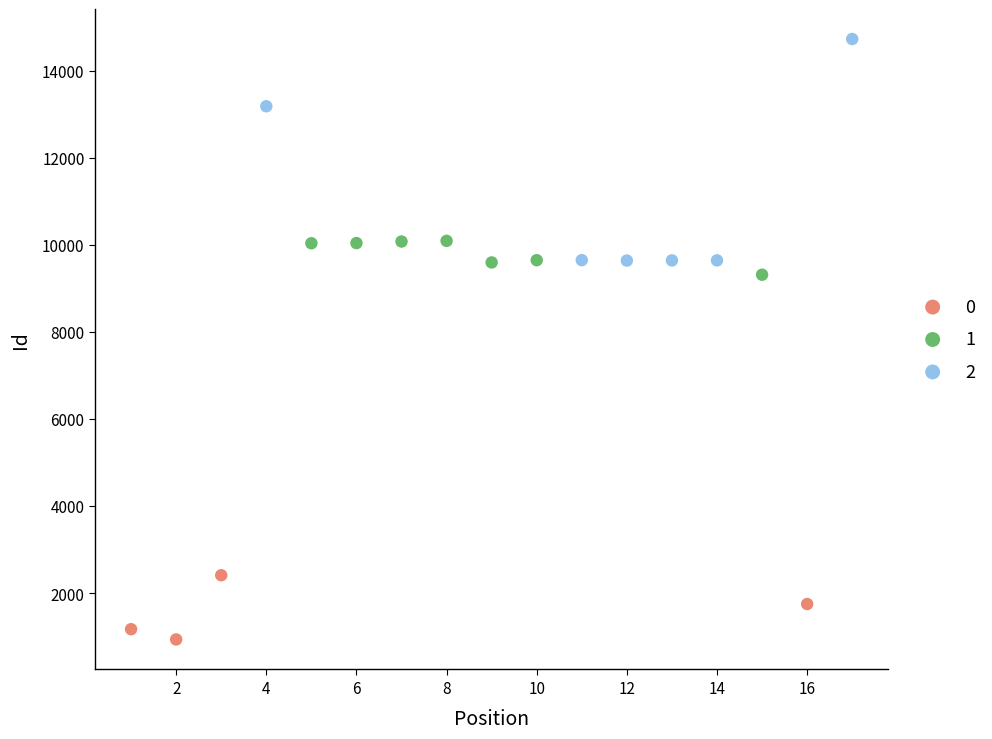

What are all the series names shown in the legend?

0, 1, 2